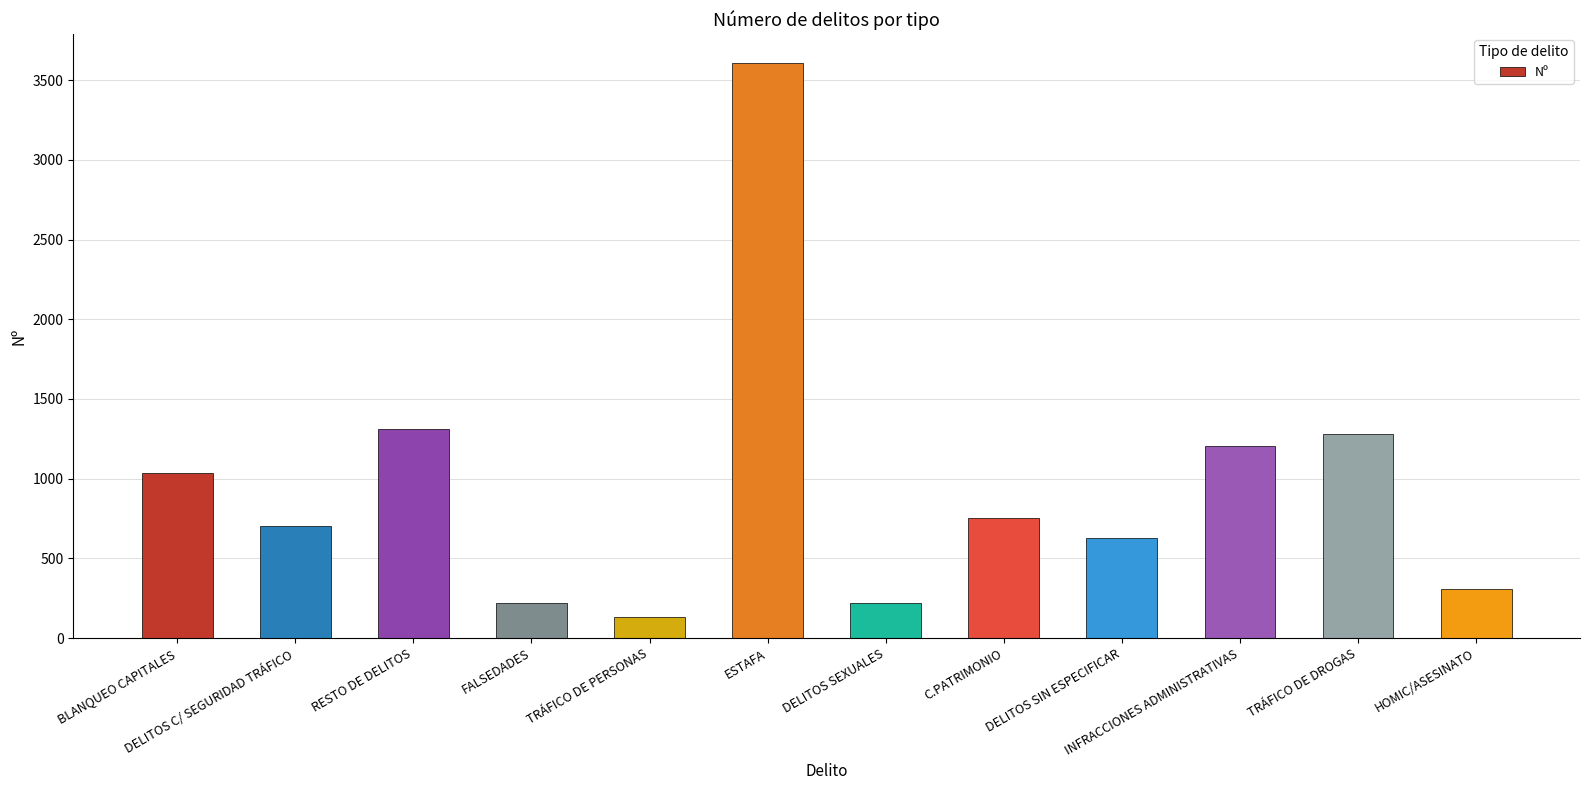

What is the label of the 6th bar from the left?

ESTAFA